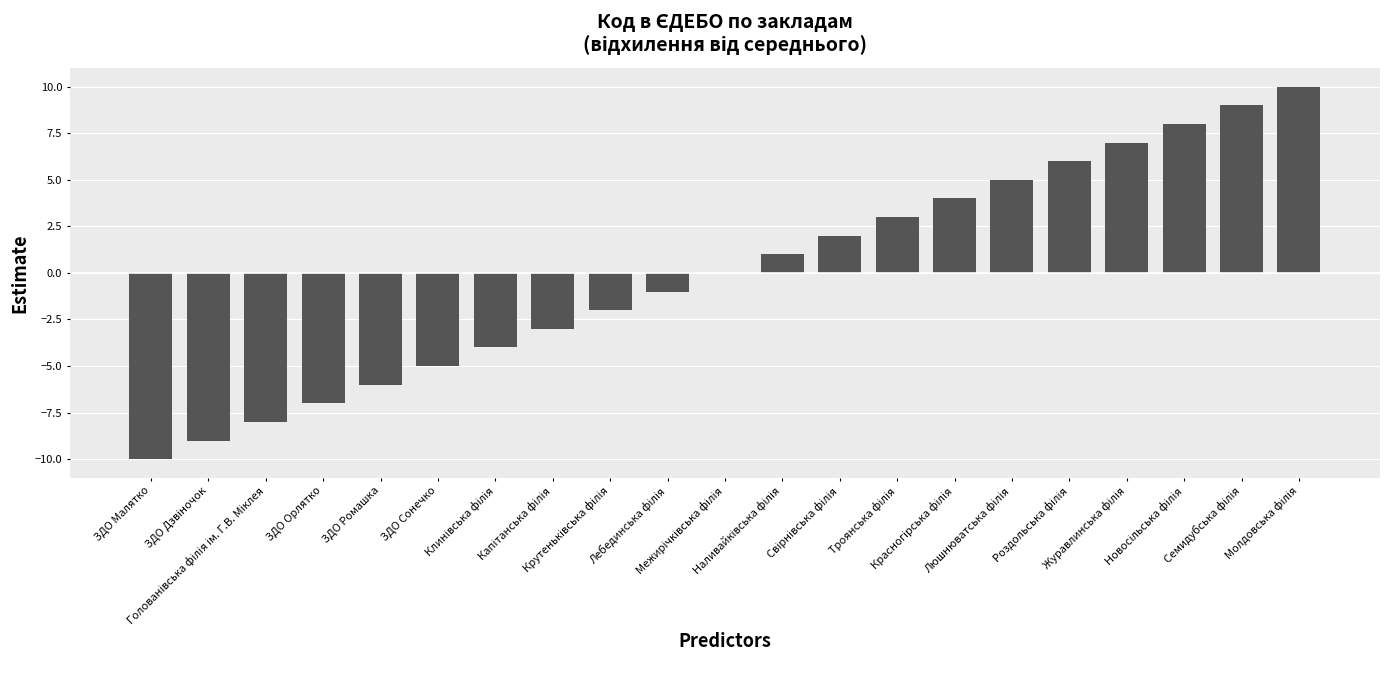

What is the maximum value shown in the chart?

10